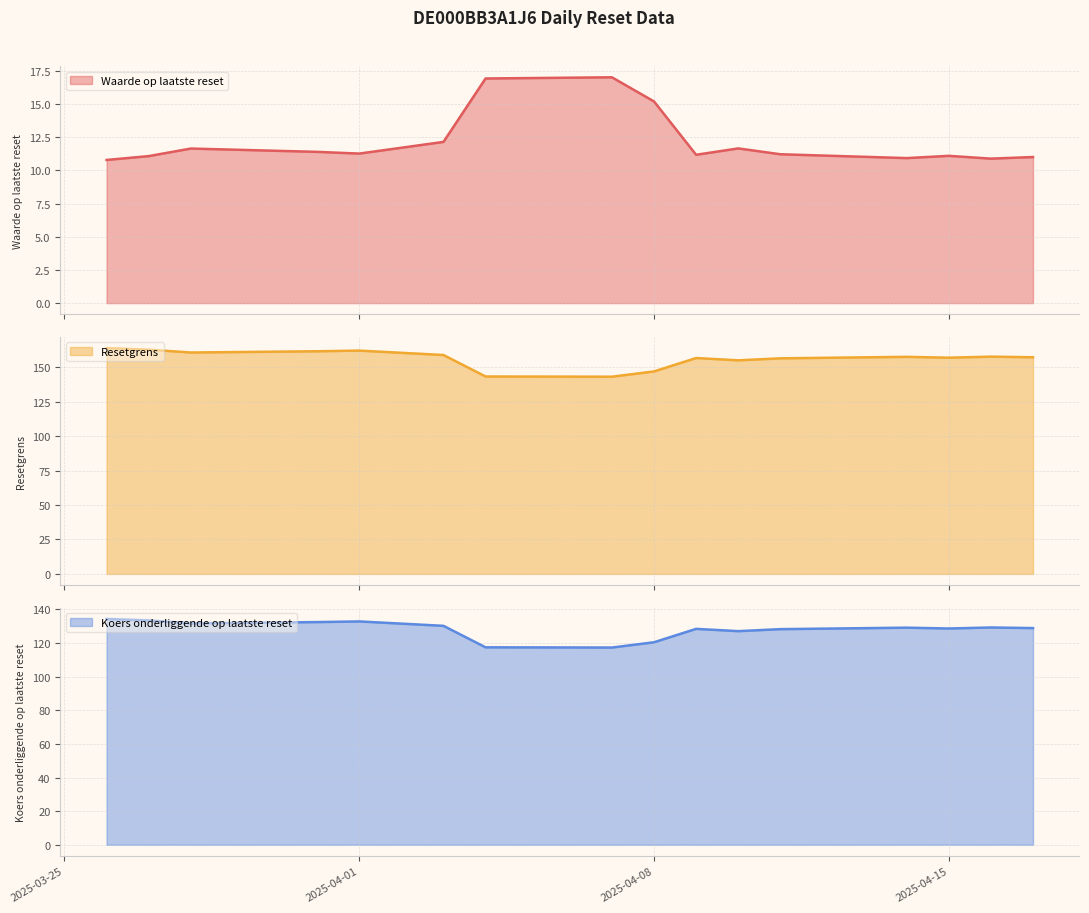

Rank the series at 2025-04-01 from lowest to highest value.

Waarde op laatste reset, Koers onderliggende op laatste reset, Resetgrens